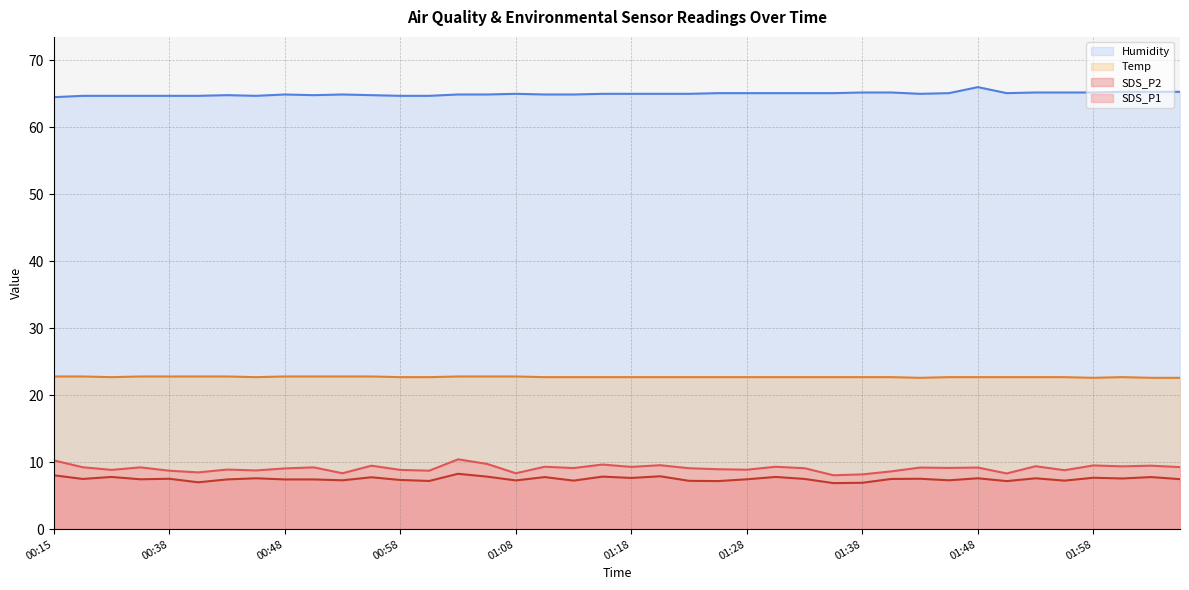

Does the chart have visible grid lines?

Yes